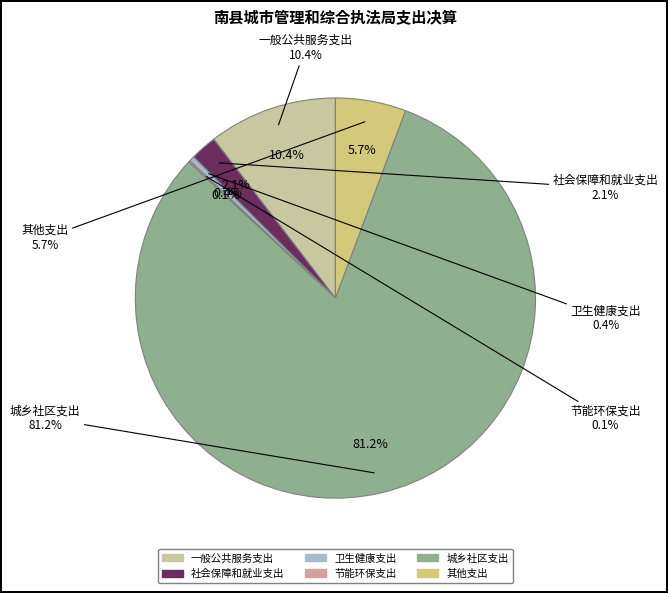

What is the largest slice in the pie chart?

城乡社区支出